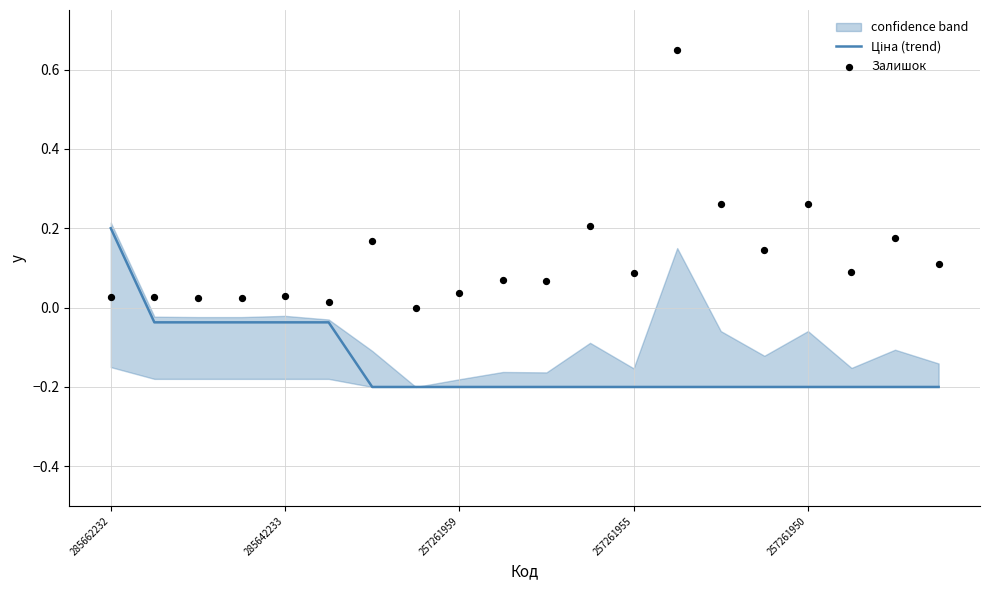

Which series has the largest Y range (max minus min)?

Залишок